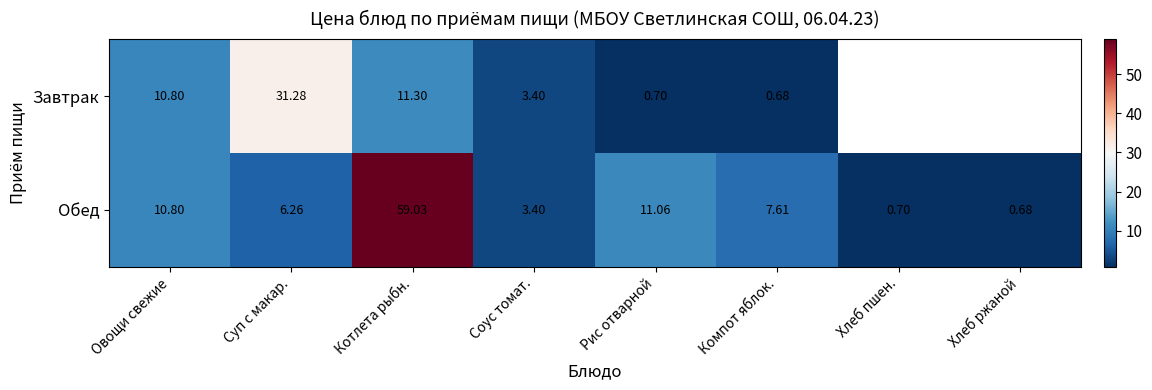

How many distinct data groups are displayed?

2